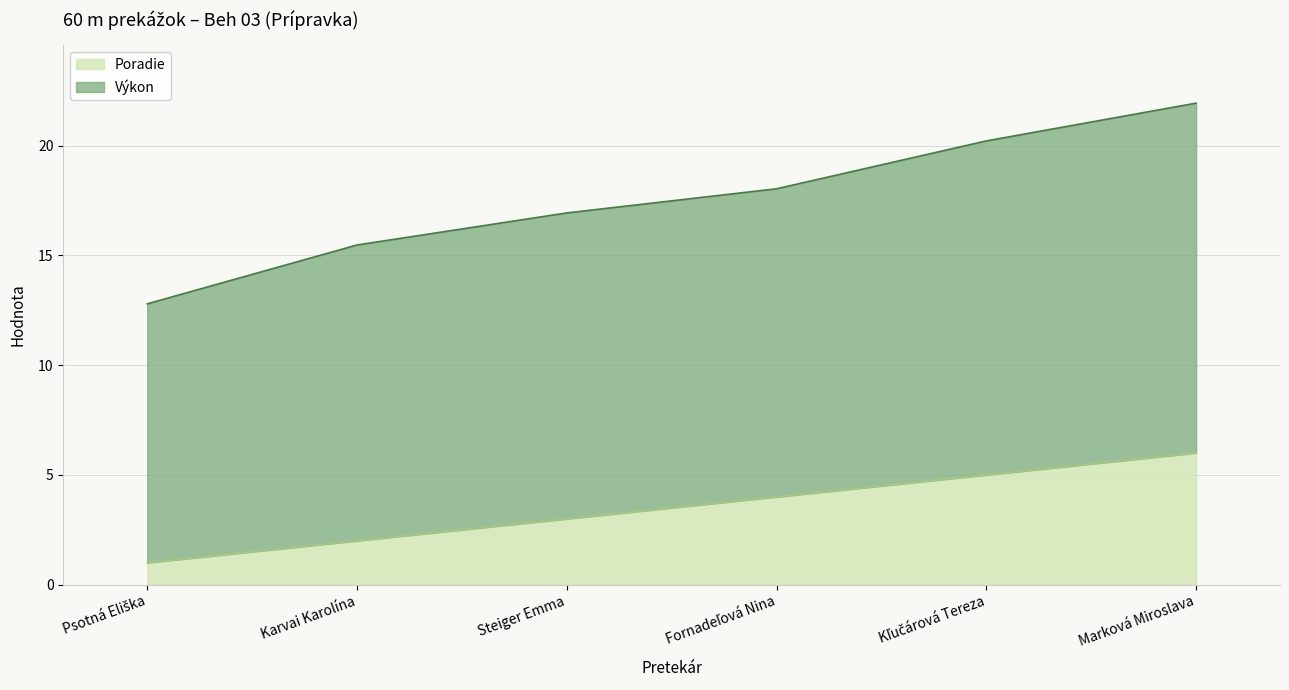

What is the average value of the Poradie series?

3.5